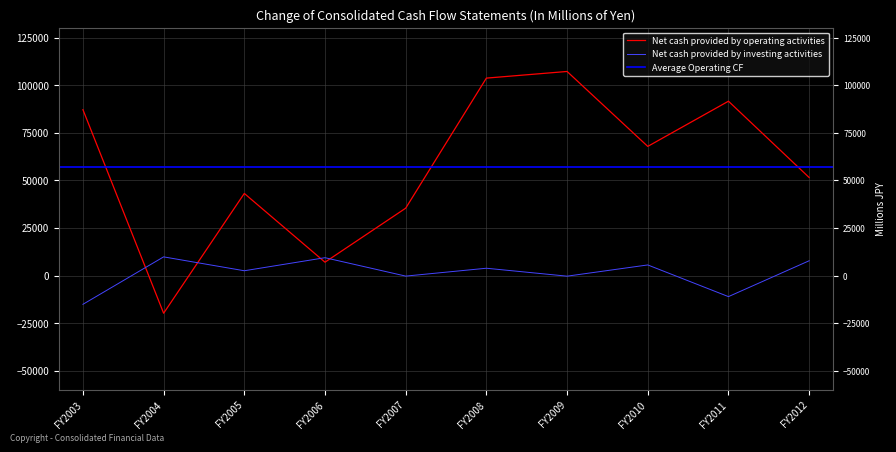

What is the value of the Net cash provided by operating activities point at the 8th from the left?

67863